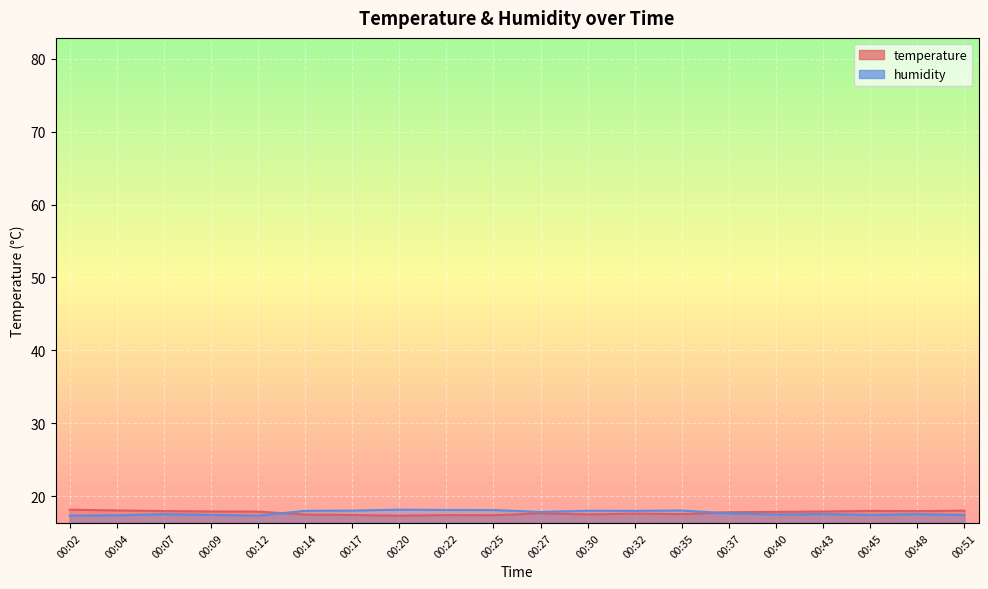

The value of temperature at 00:09 is 32.1. True or false?

False